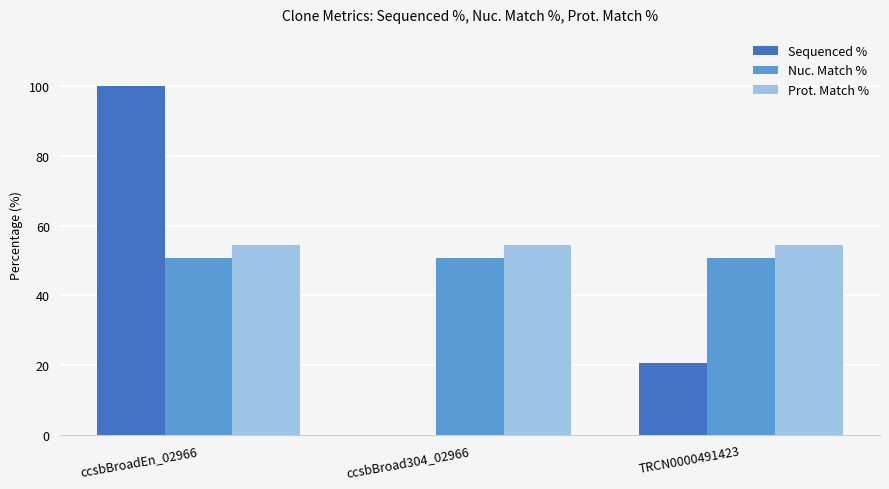

What is the sum of the Sequenced % values at ccsbBroadEn_02966 and TRCN0000491423?

120.5